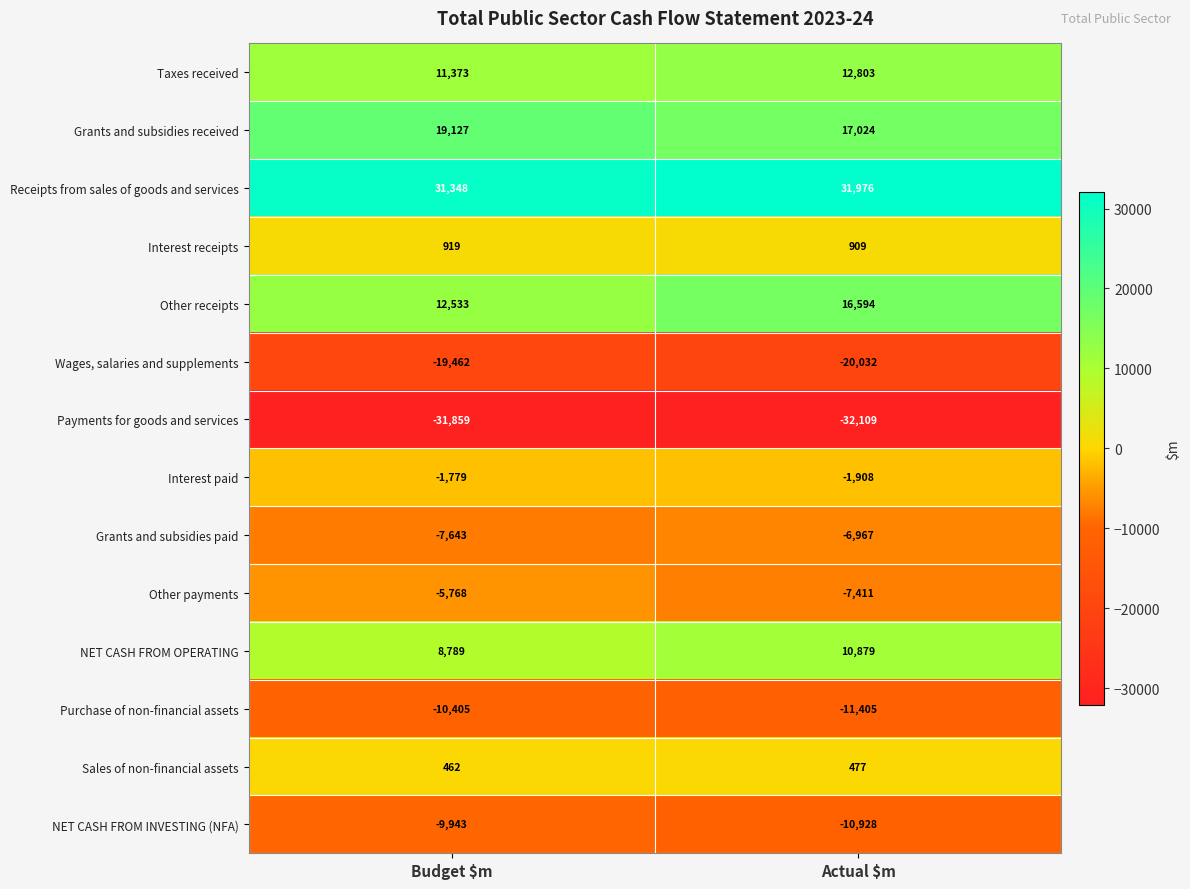

The Wages, salaries and supplements series shows -31092 at Budget $m. True or false?

False